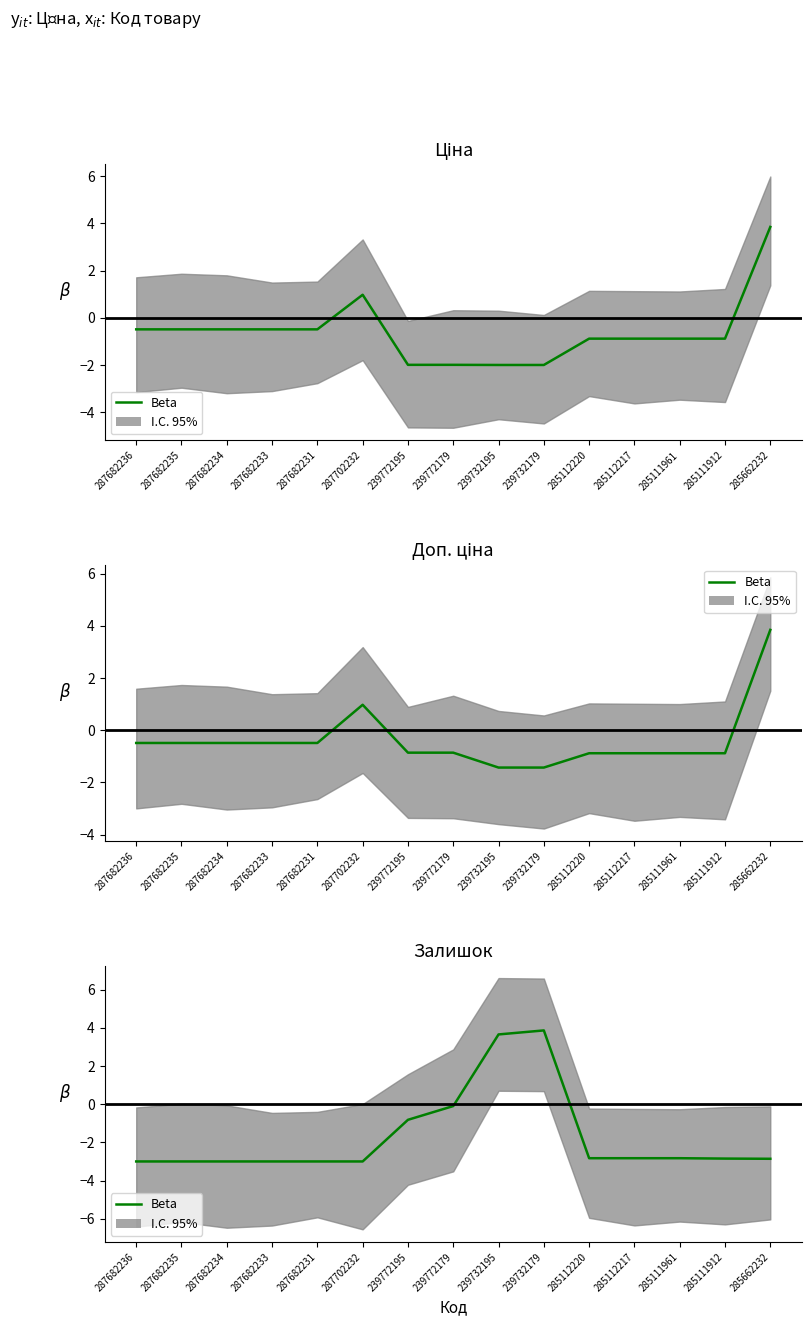

What is the average value?

-1.7